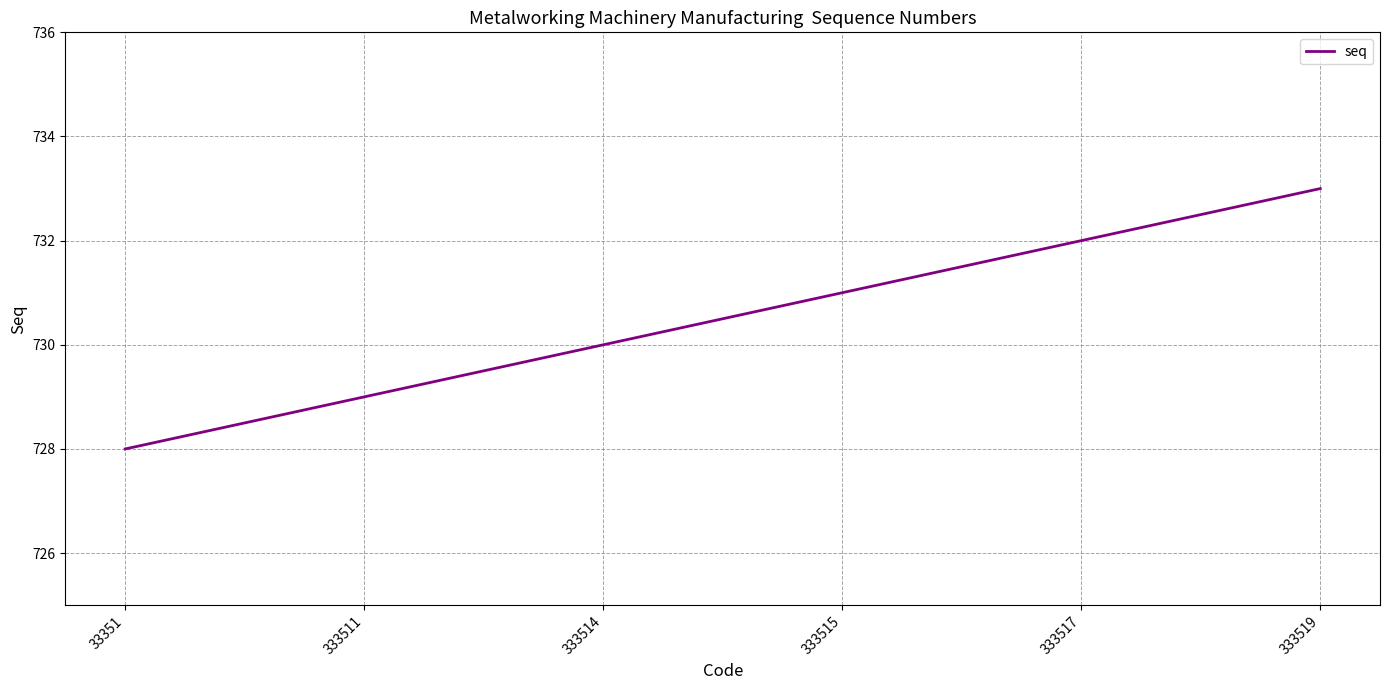

The chart shows a value of 369 at 333517. True or false?

False